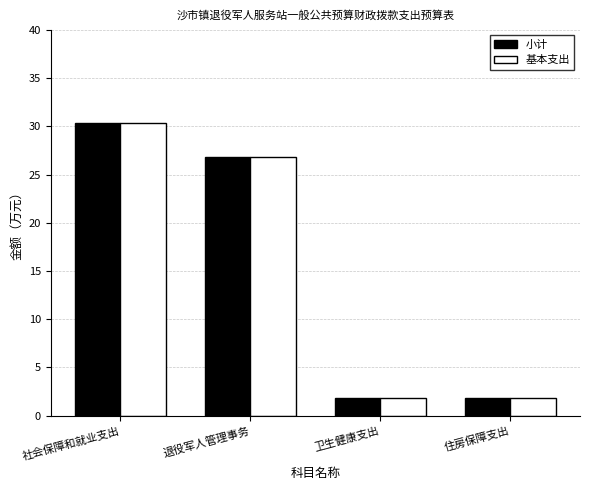

What is the difference between the maximum and minimum values in the 小计 series?

28.6